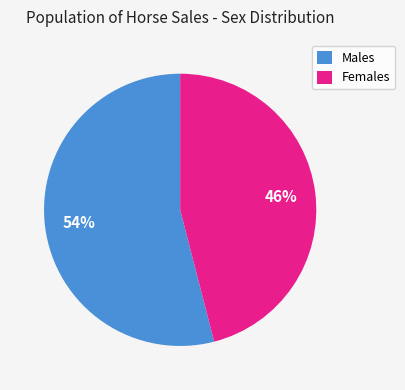

Which category has the smallest portion of the pie?

Females